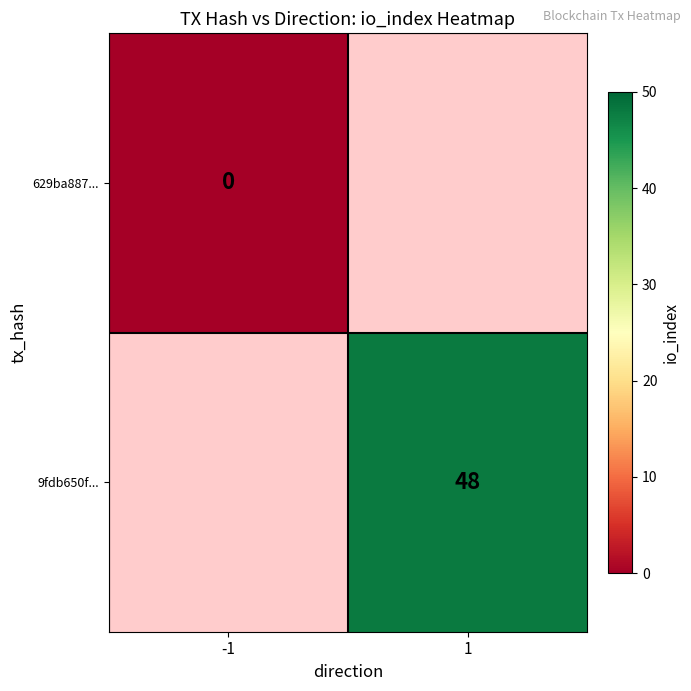

The 9fdb650f... series shows 62 at 1. True or false?

False